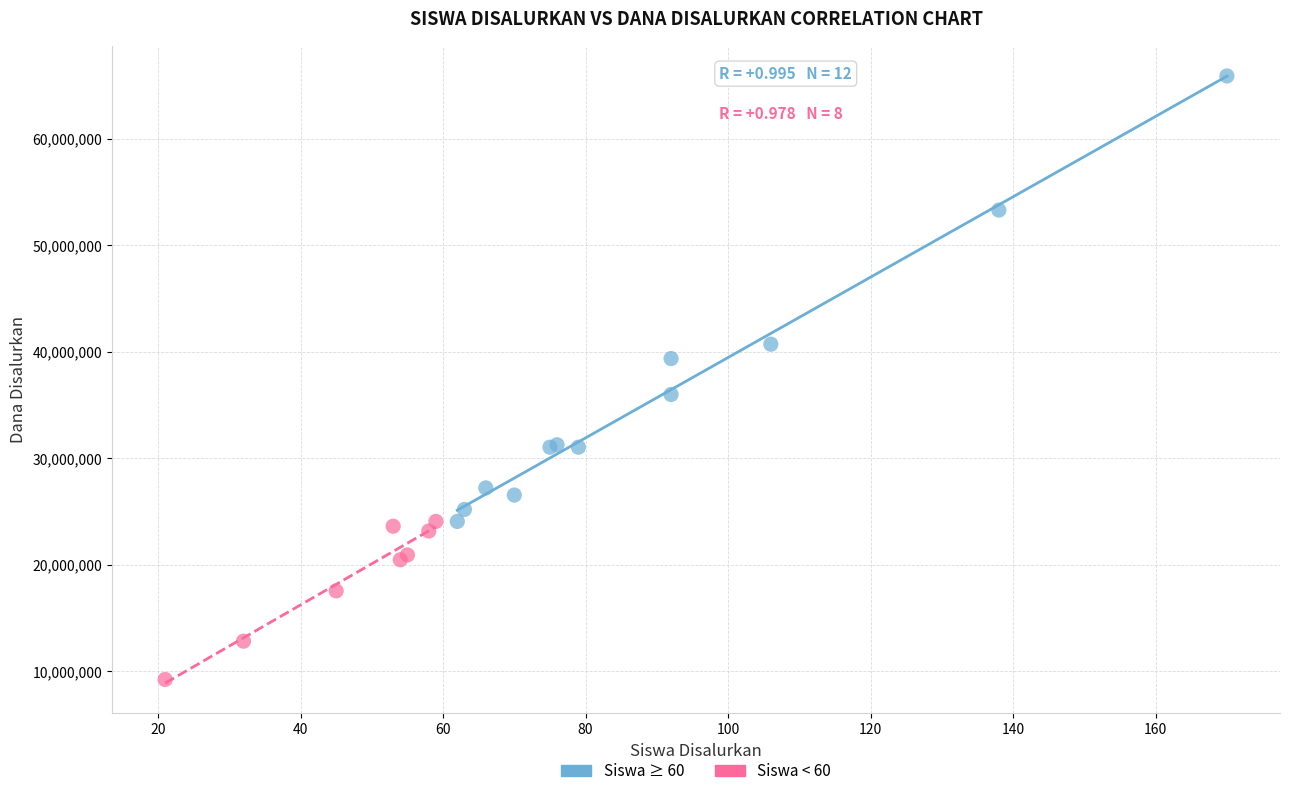

Which series has the largest Y range (max minus min)?

Siswa ≥ 60